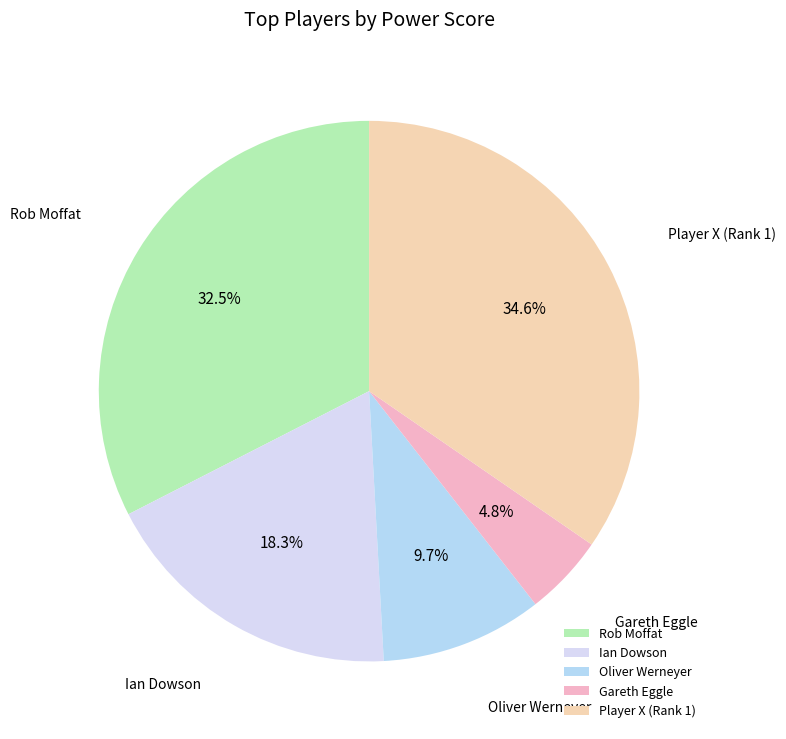

Count the number of slices in the pie.

5